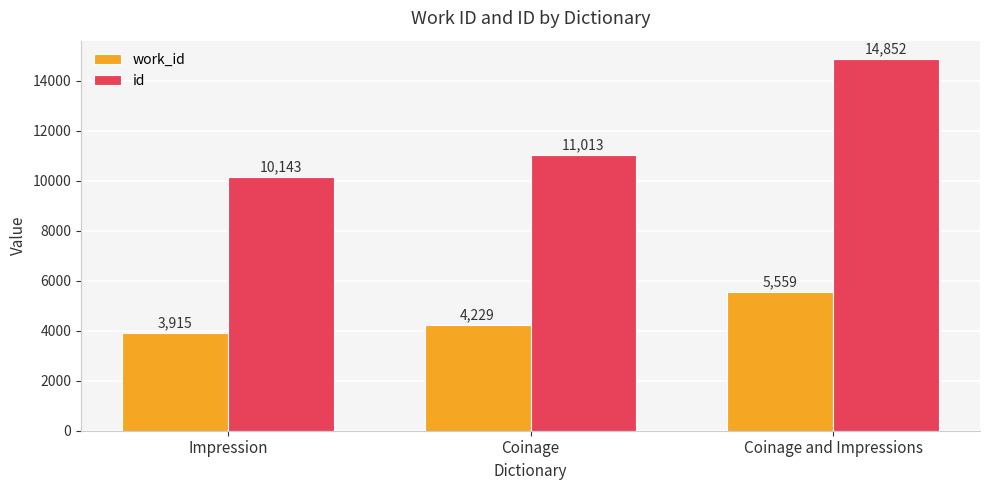

How many values in the work_id series are below 4229?

1